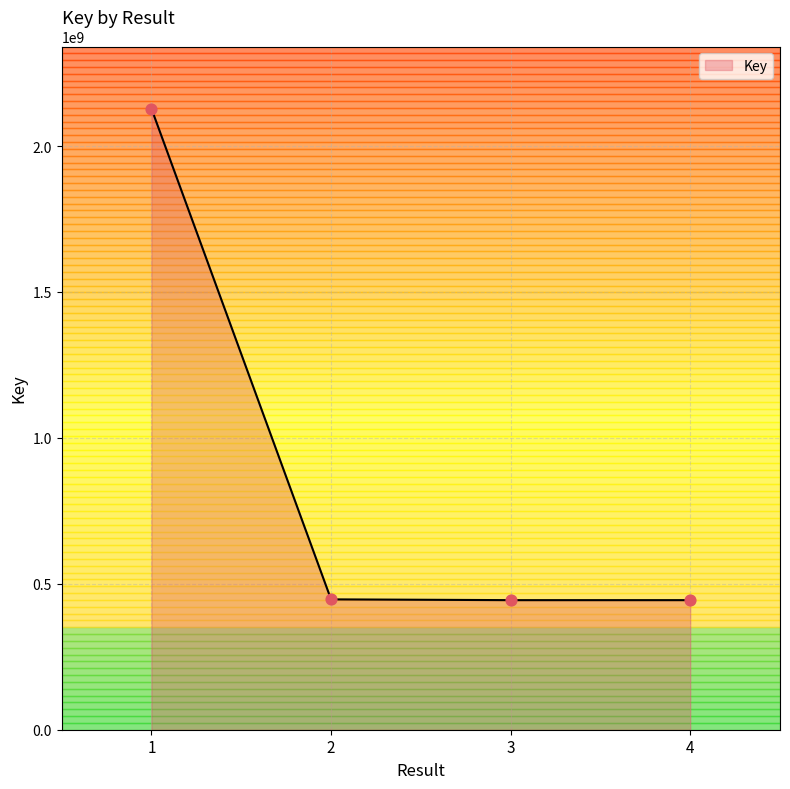

What is the ratio of the value at 1 to the value at 2?

4.8